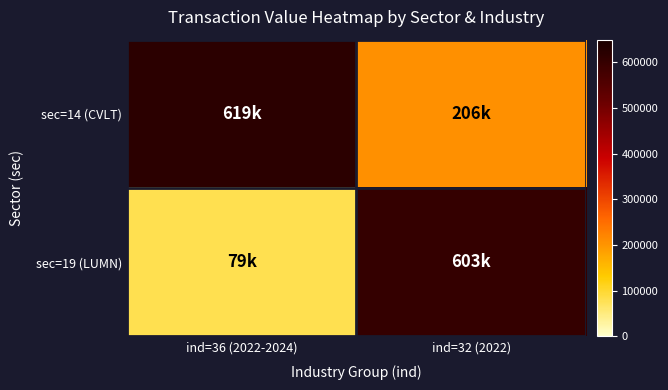

Which series has the widest spread of values?

sec=19 (LUMN)